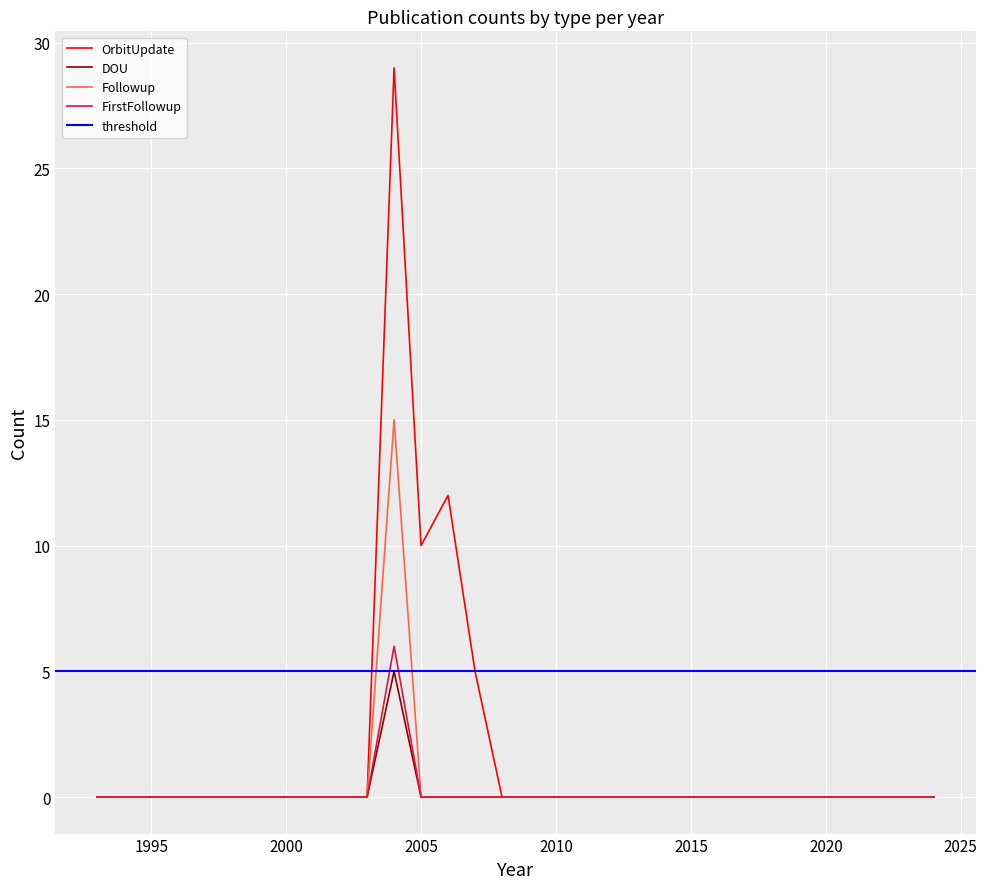

Which label corresponds to the smallest value in the chart?

2024